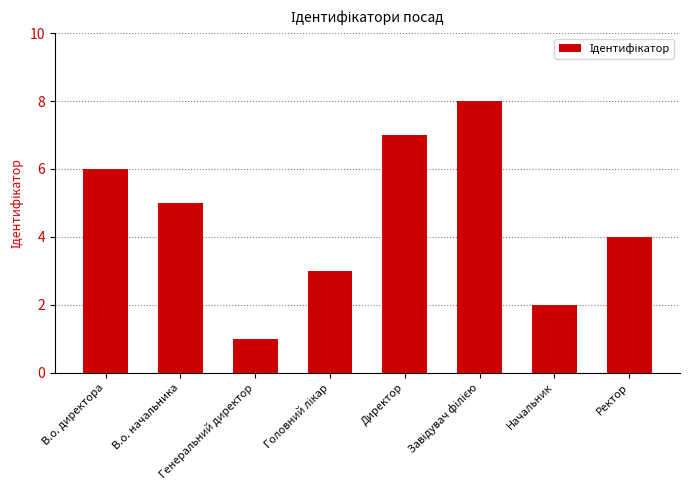

Reading right to left, list all the values displayed in this chart.

4	2	8	7	3	1	5	6